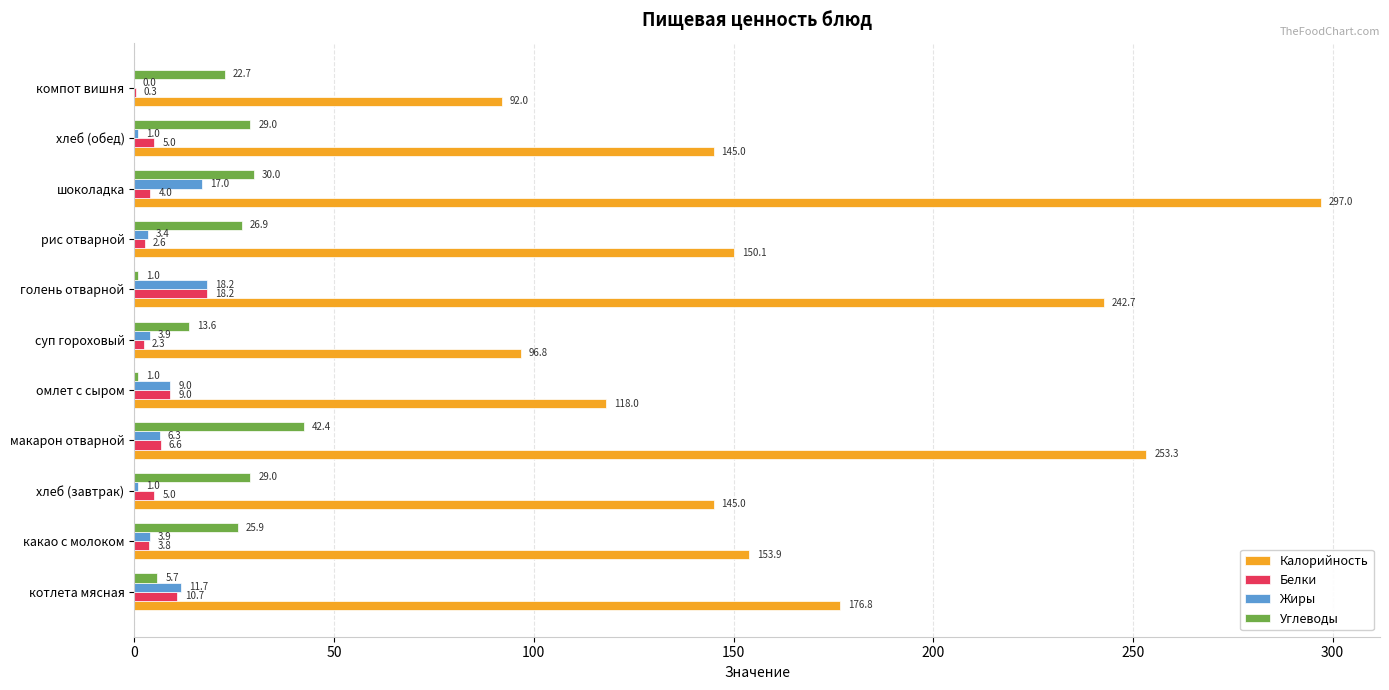

Between хлеб (завтрак) and шоколадка, which series saw the biggest shift?

Калорийность